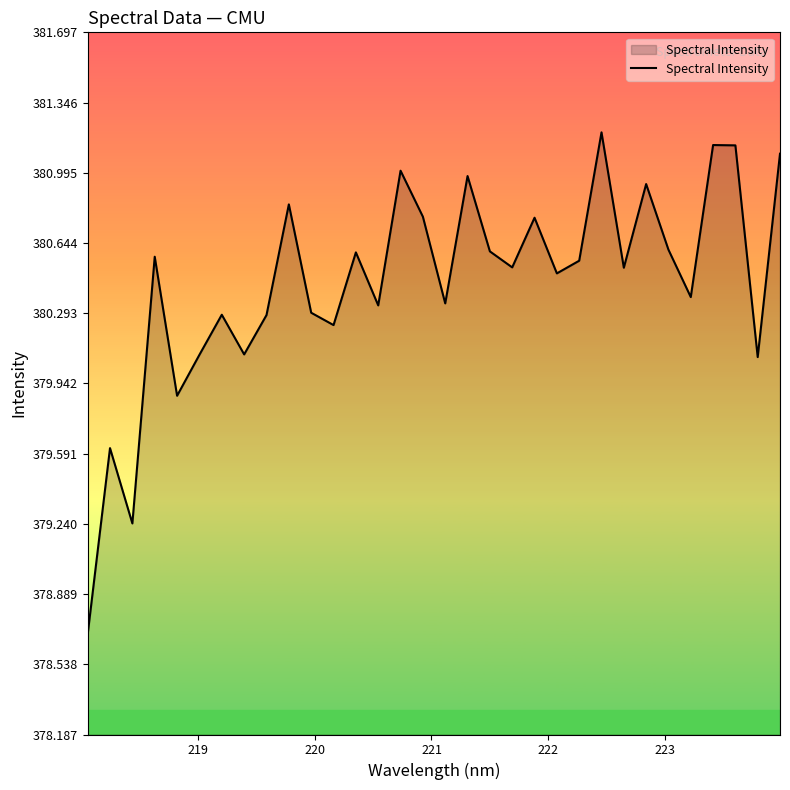

True or false: there are more than 1 points higher than both neighbors.

True